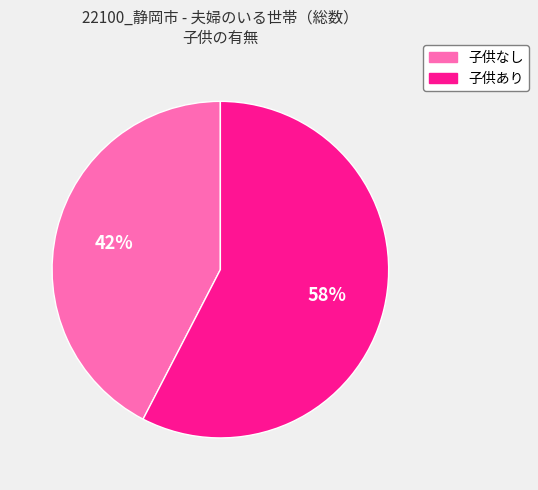

To the nearest percent, what is the average slice percentage?

50%